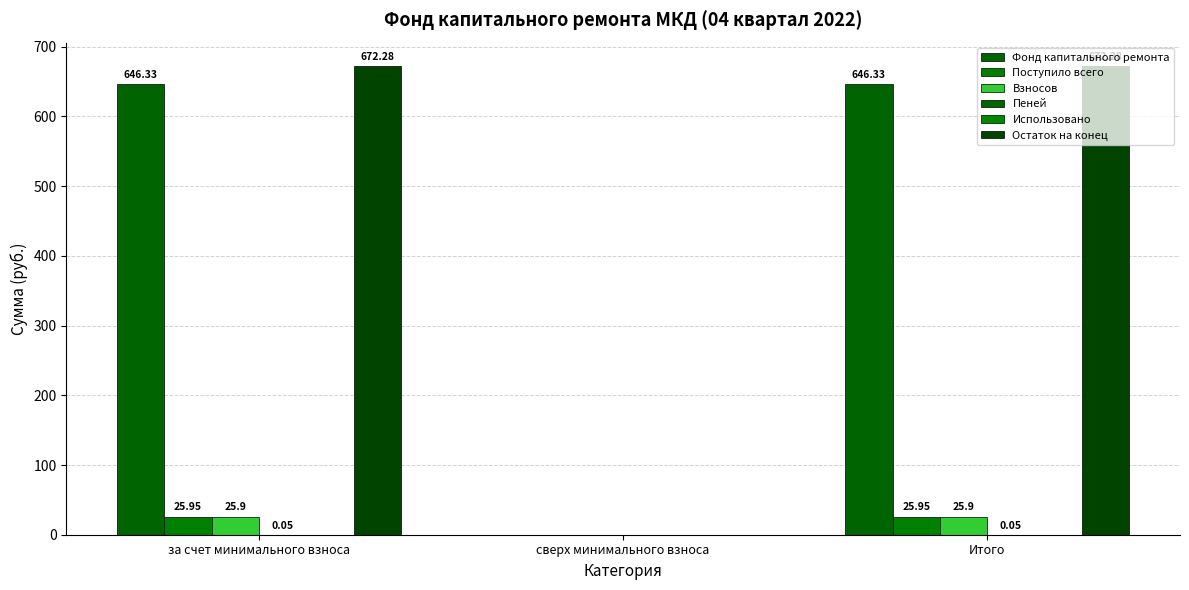

How many values in Взносов are above zero?

2